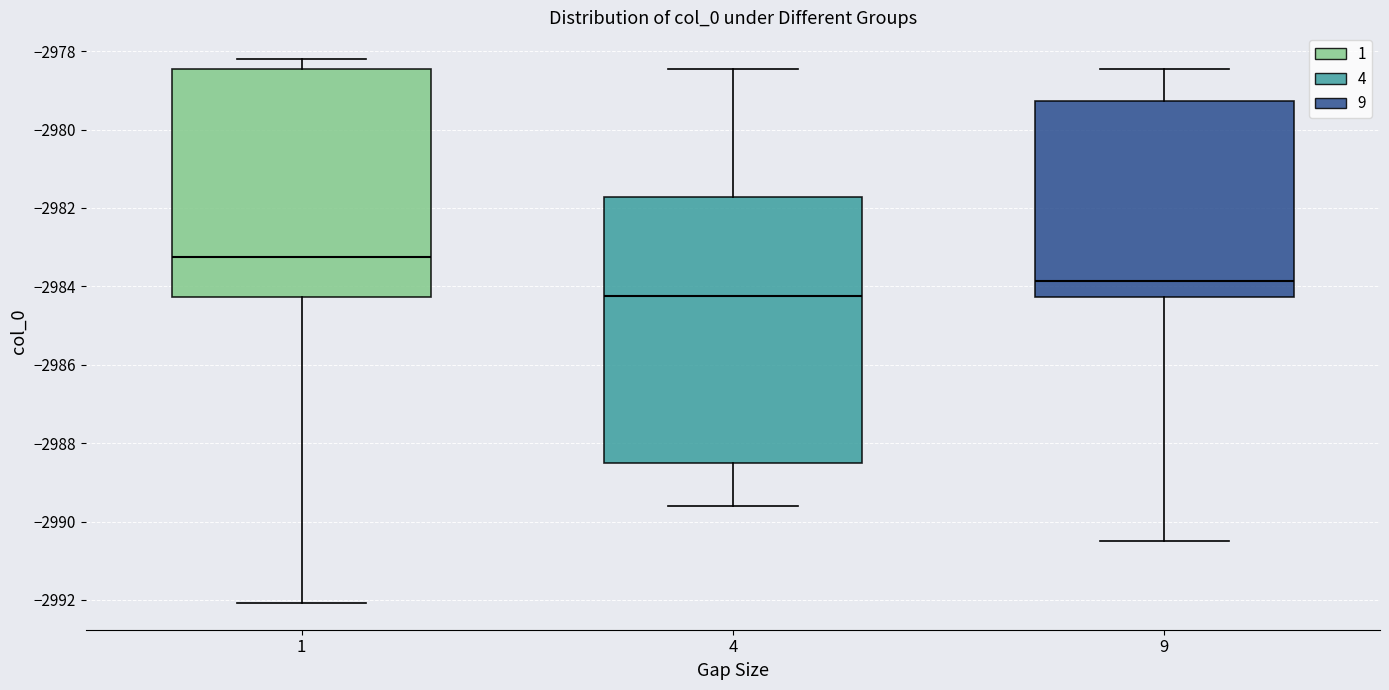

Comparing the boxes themselves (not the whiskers), which one is the tallest?

4